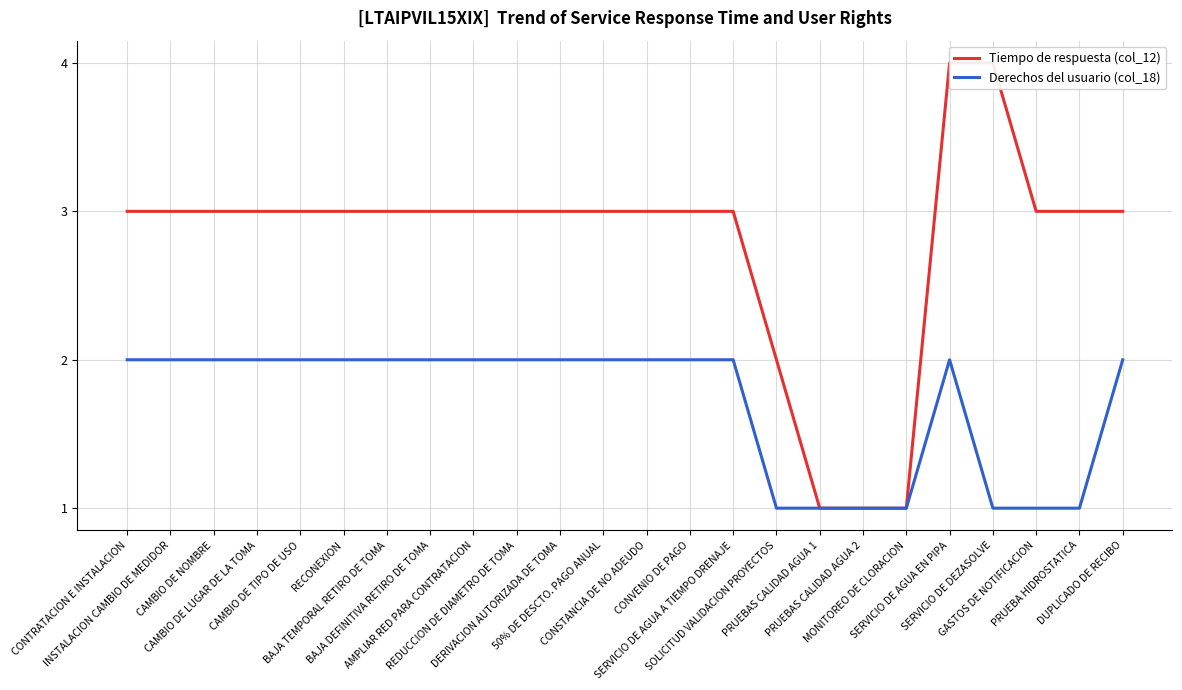

What is the label of the 23rd point from the left?

PRUEBA HIDROSTATICA